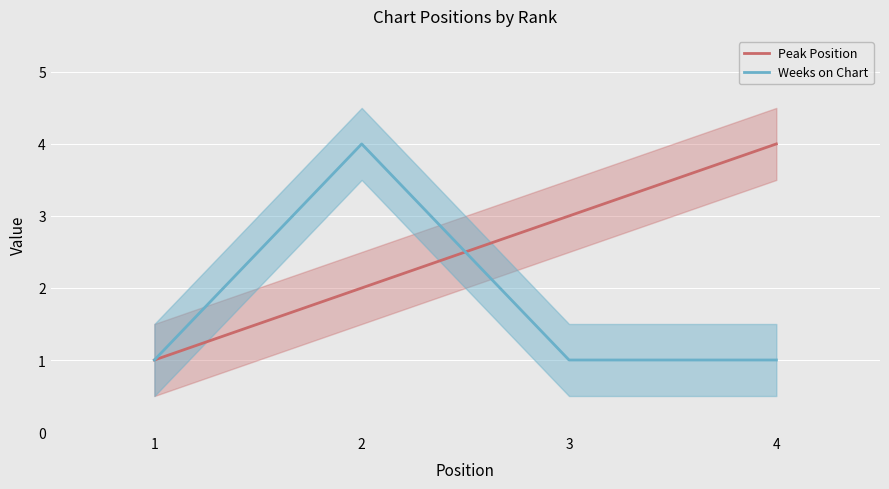

What is the minimum value for Peak Position?

1